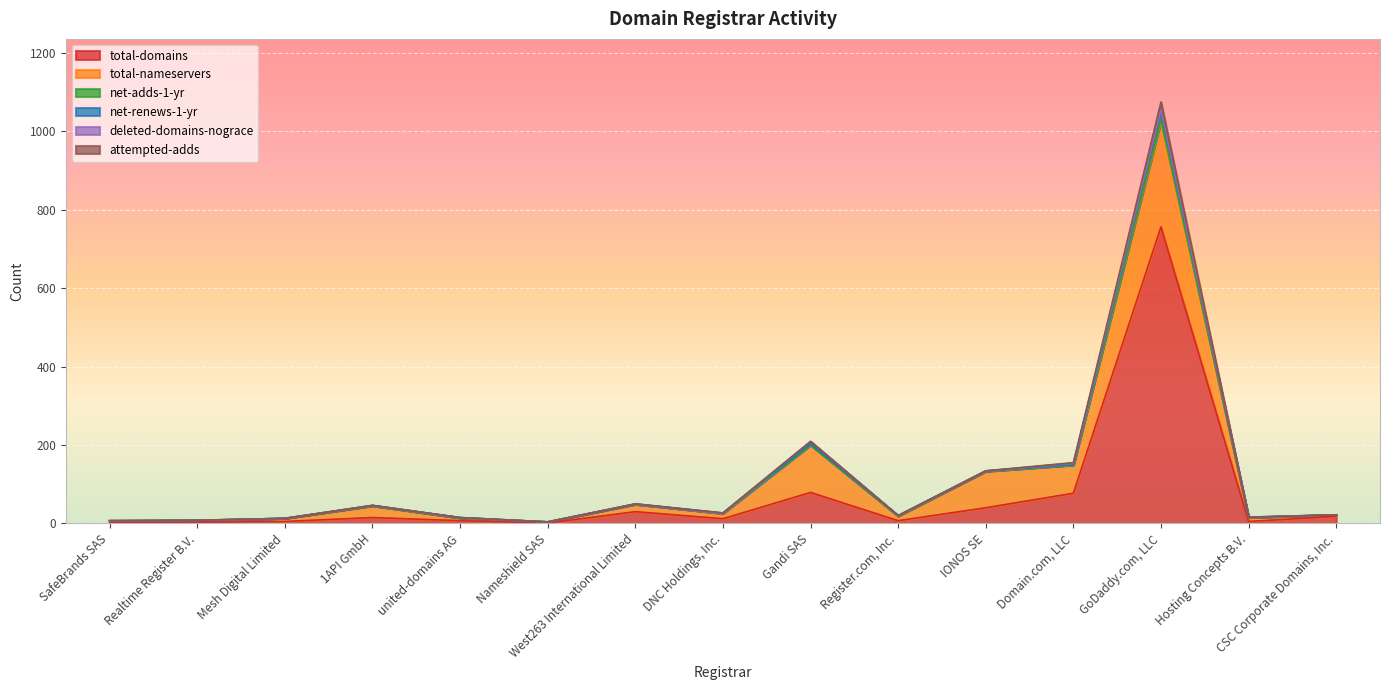

Which series has the largest range (max minus min)?

total-domains